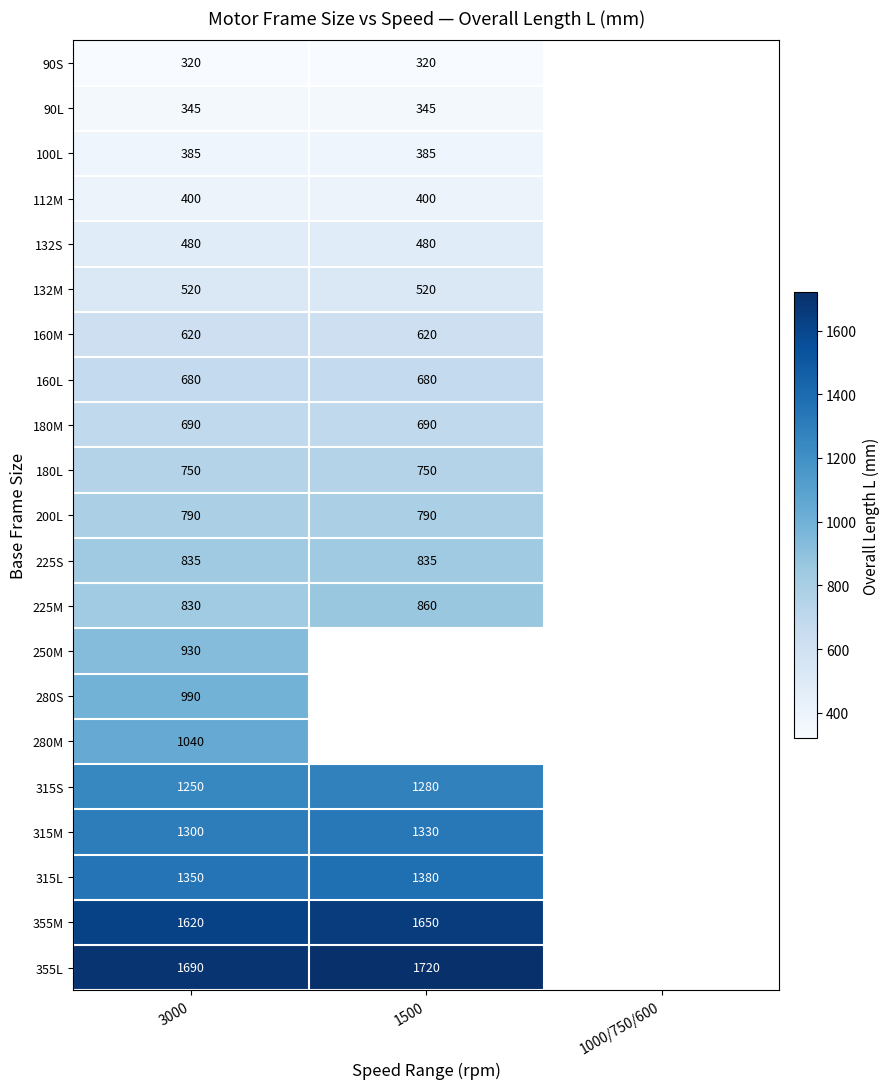

The 355L series shows 1720 at 1500. True or false?

True